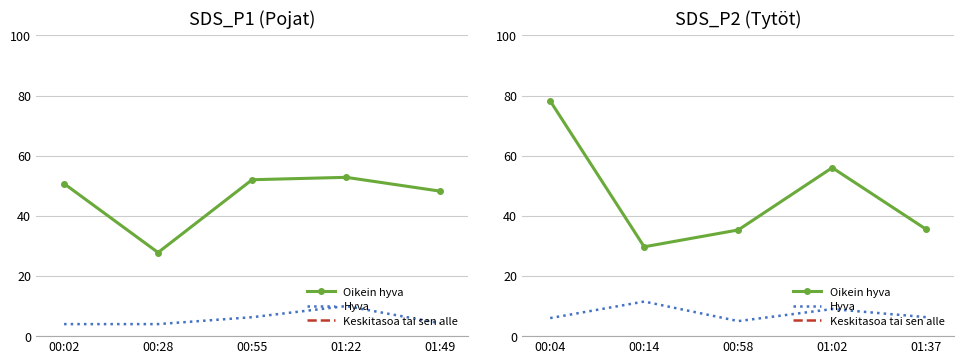

List the labels in order of Keskitasoa tai sen alle value, smallest first.

01:37, 00:04, 00:58, 01:02, 00:14